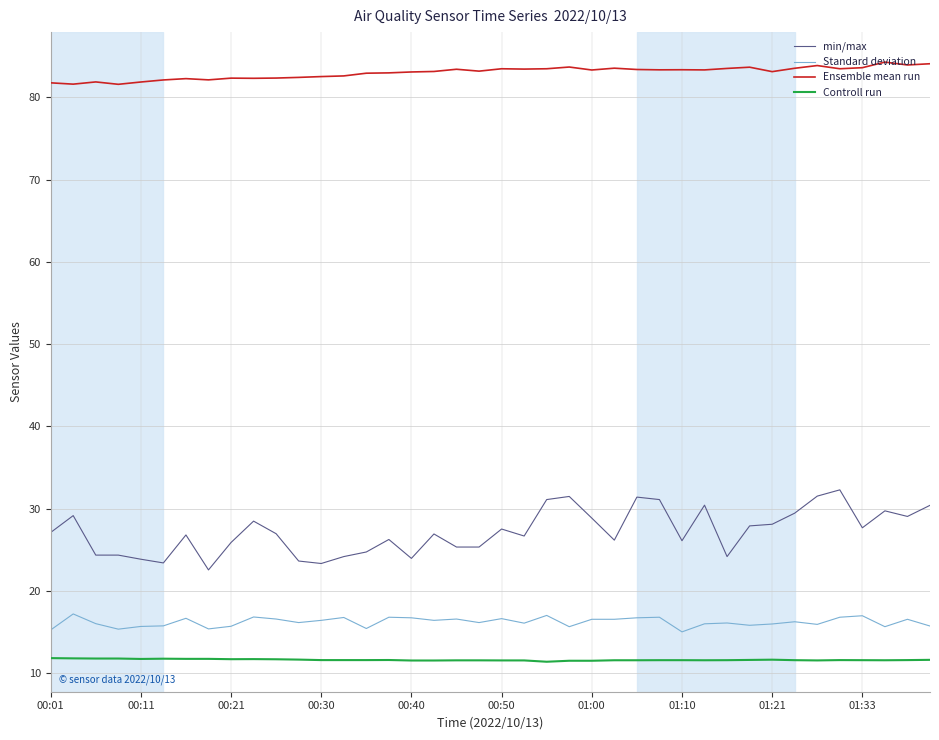

True or false: min/max and Controll run cross at least once.

False